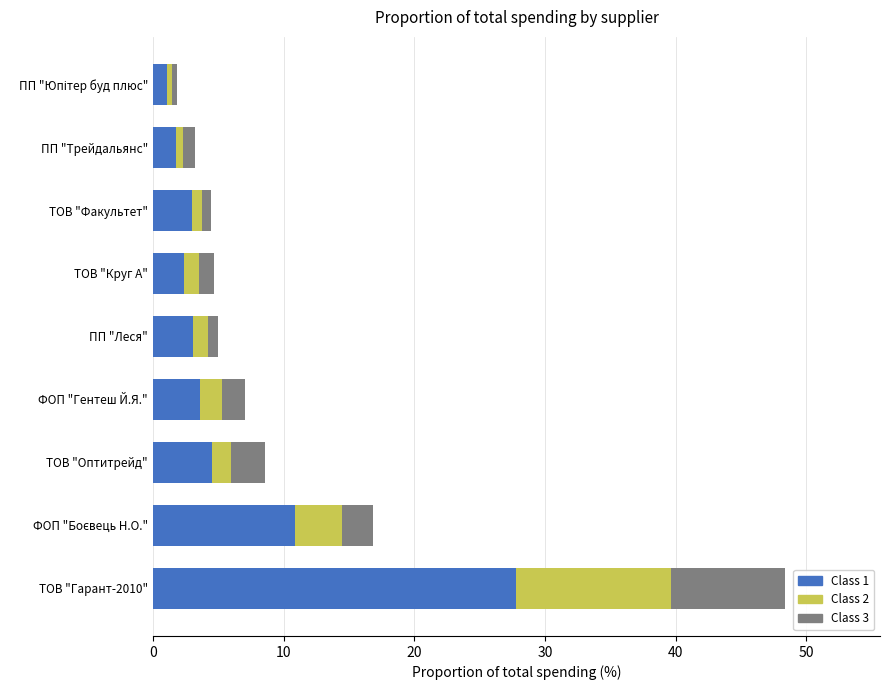

At which category is the sum across all series the highest?

ТОВ "Гарант-2010"